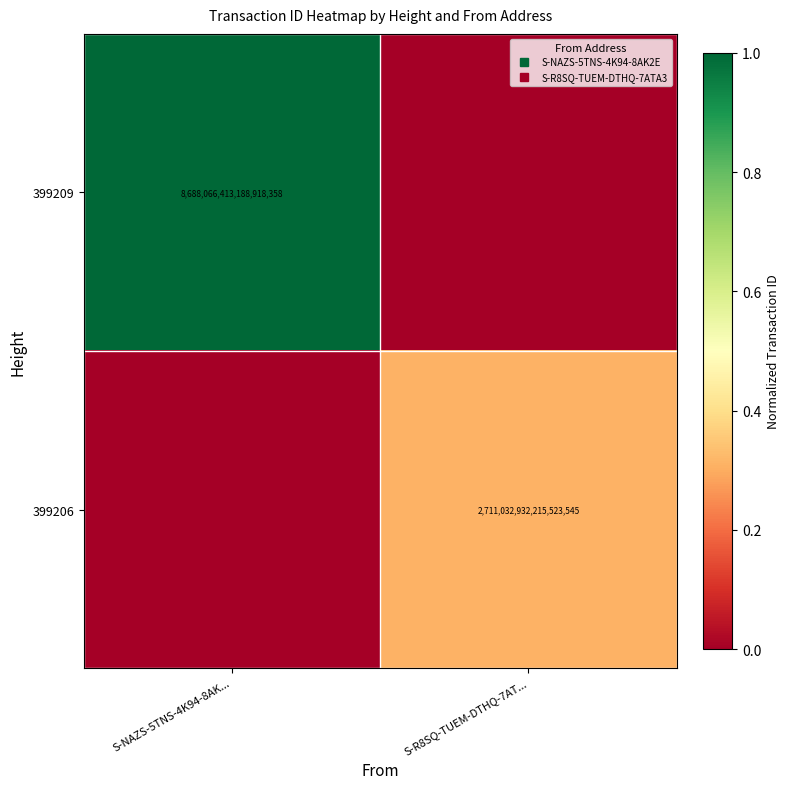

What is the sum of all 399206 values?

0.3